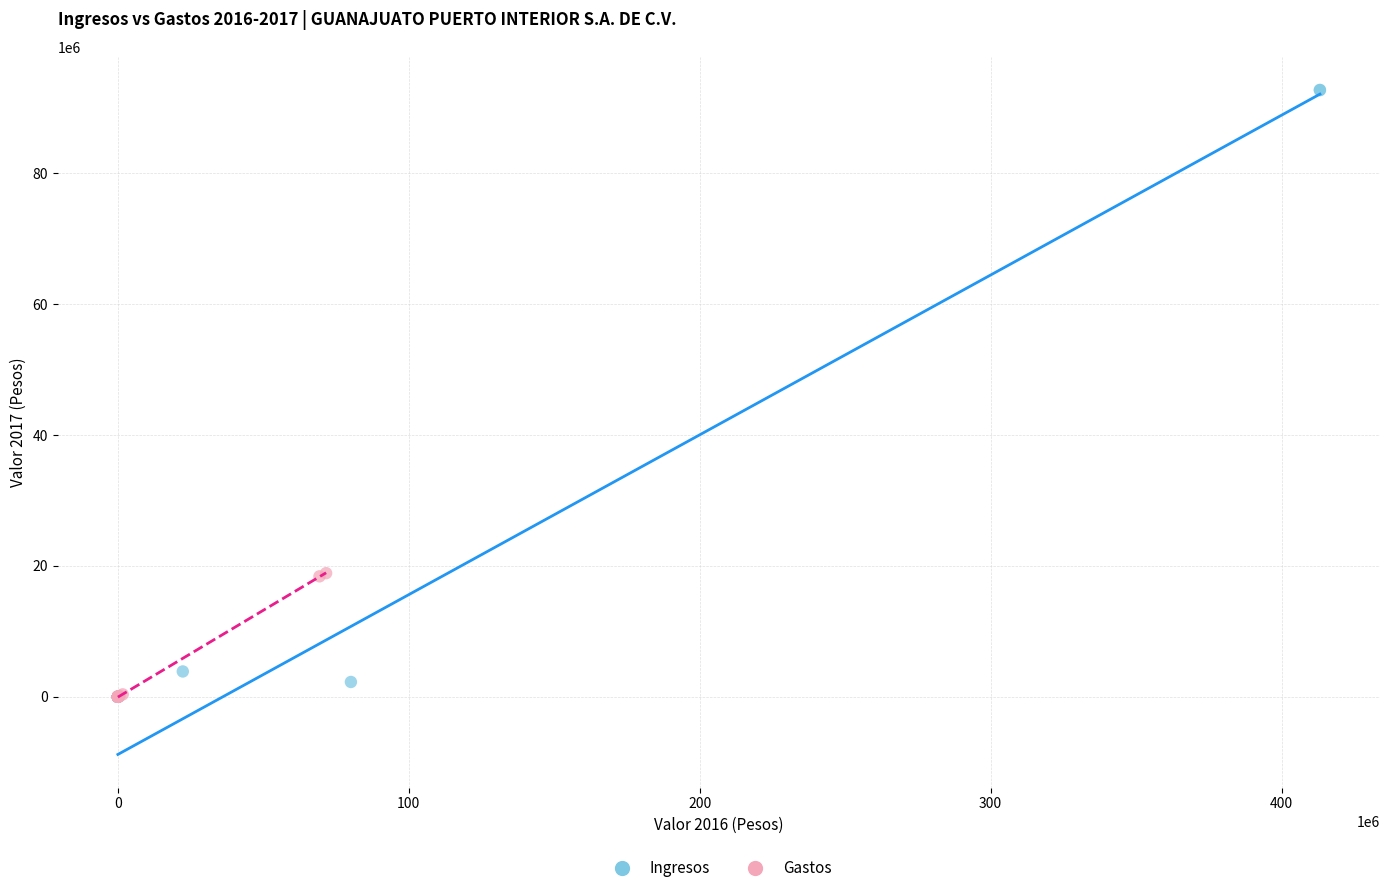

Which series has the widest spread of Y values?

Ingresos